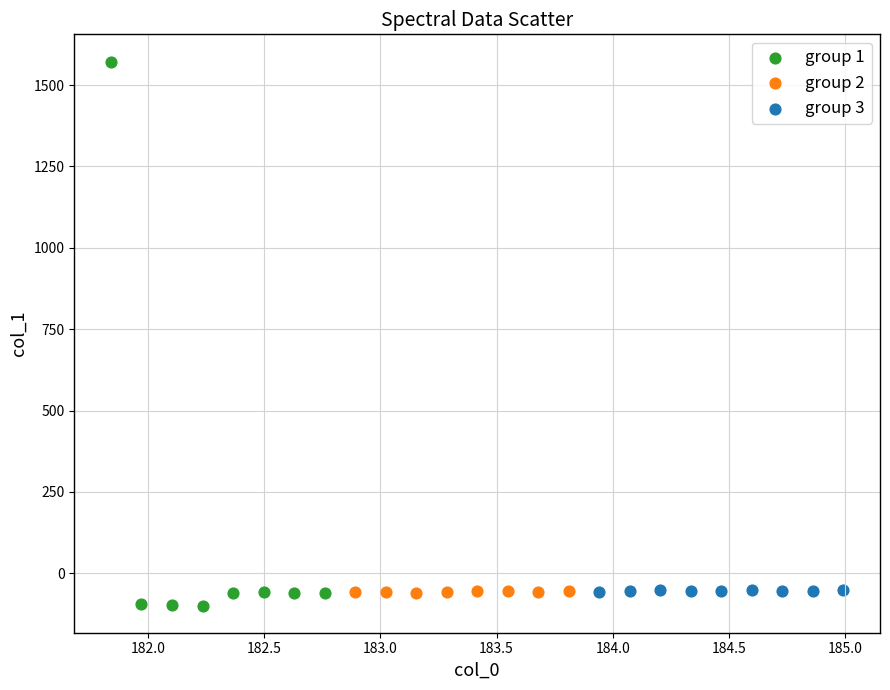

Which series reaches the minimum Y coordinate?

group 1